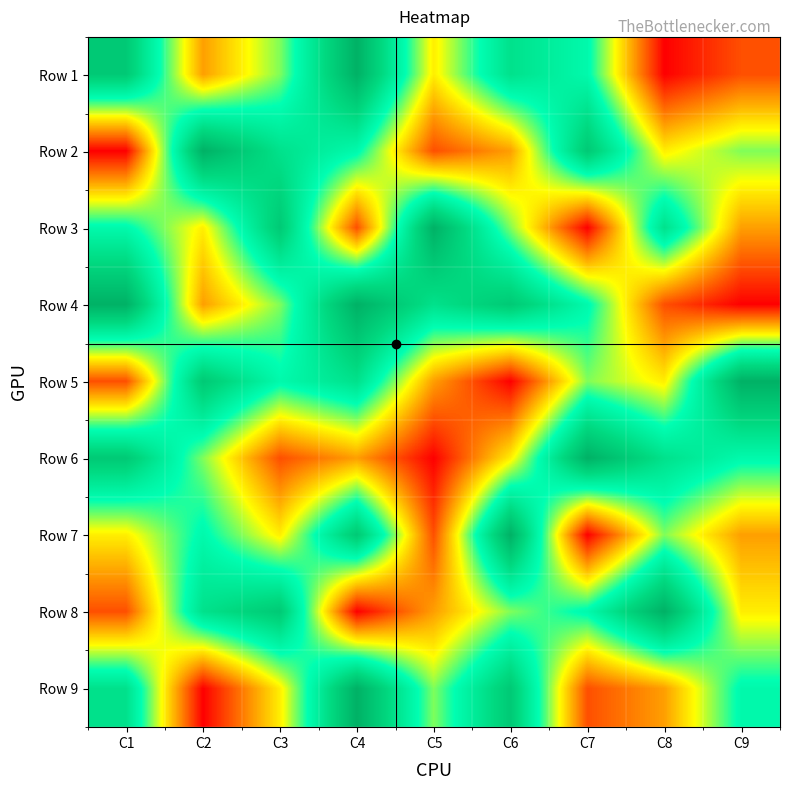

What is the maximum value shown in the chart?

9